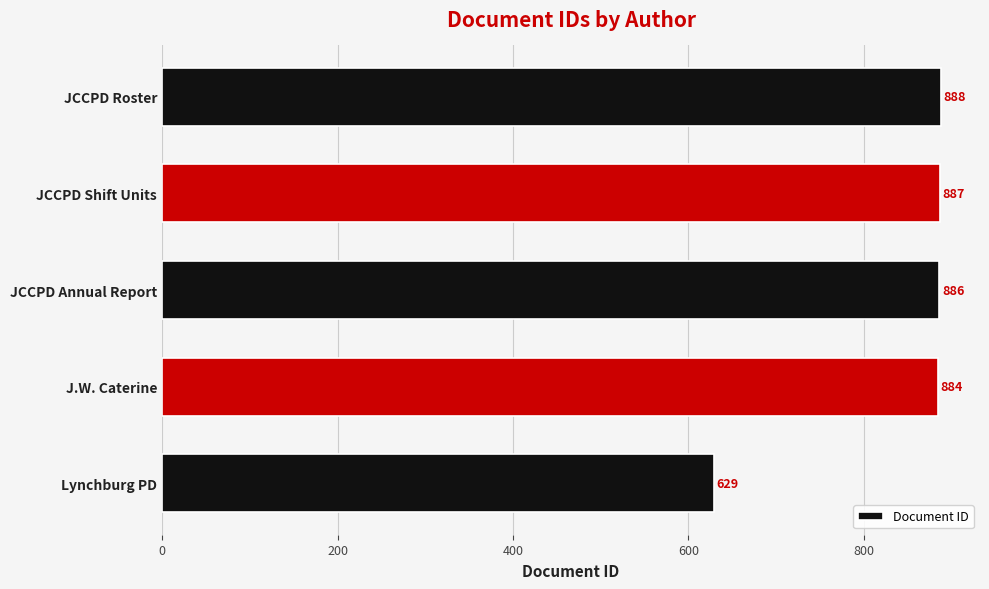

Read the value at Lynchburg PD, to the nearest 50.

650